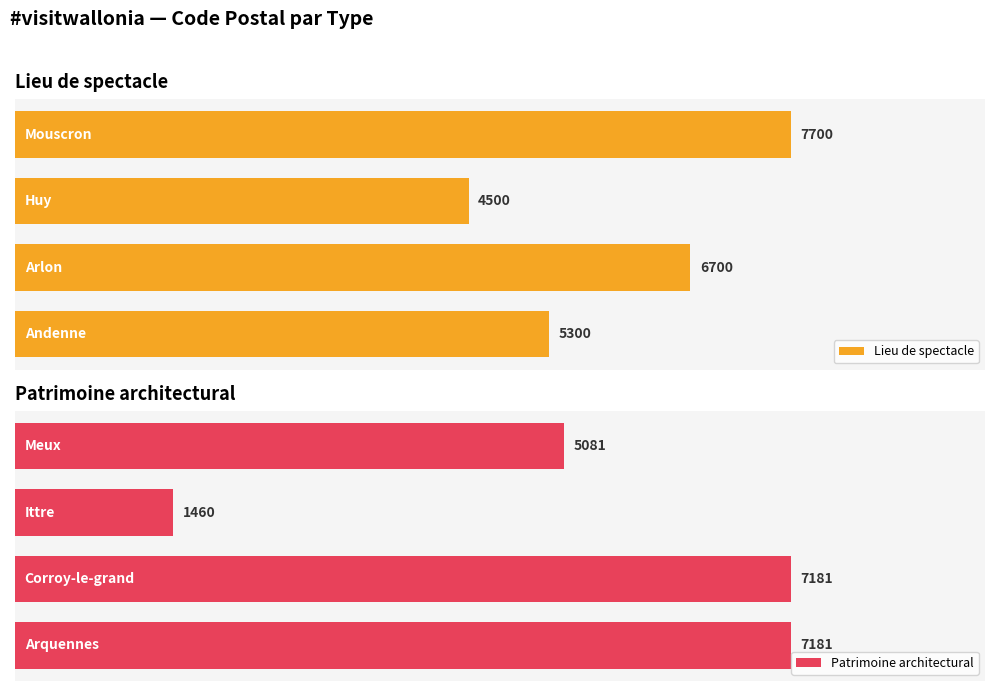

How many bars are there in total?

8